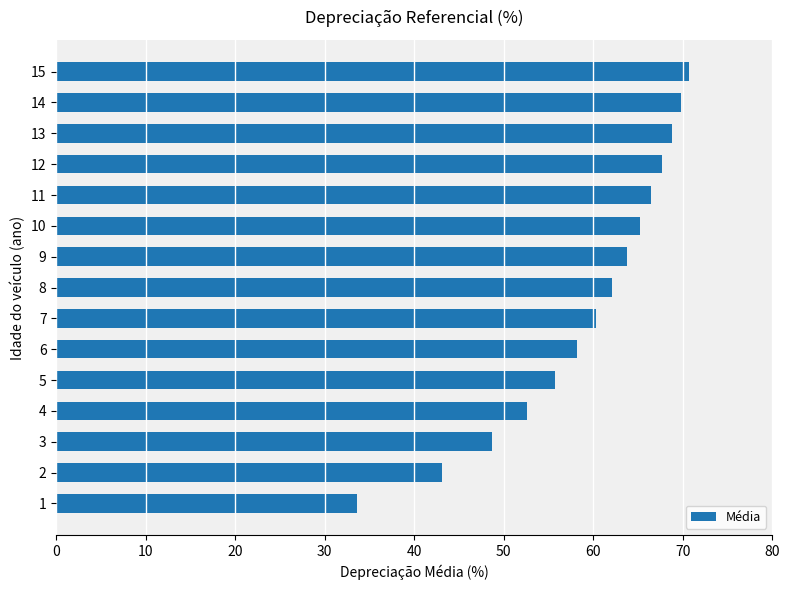

True or false: the data shows 112.8 at 12.

False